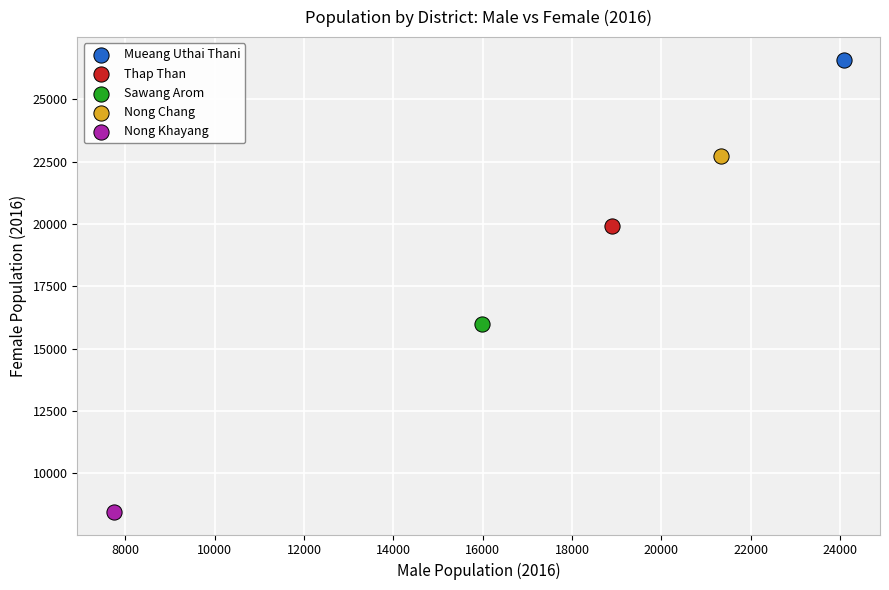

What are all the series names shown in the legend?

Mueang Uthai Thani, Thap Than, Sawang Arom, Nong Chang, Nong Khayang